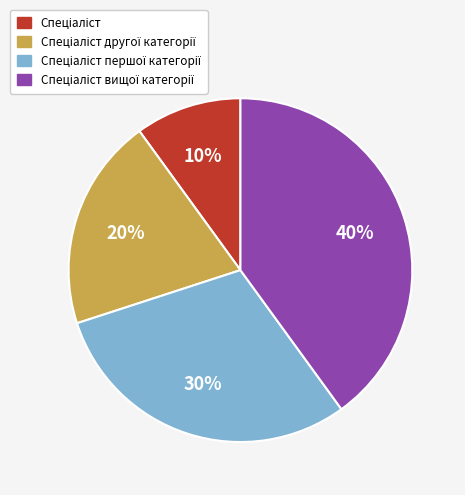

To the nearest percent, what is the average slice percentage?

25%